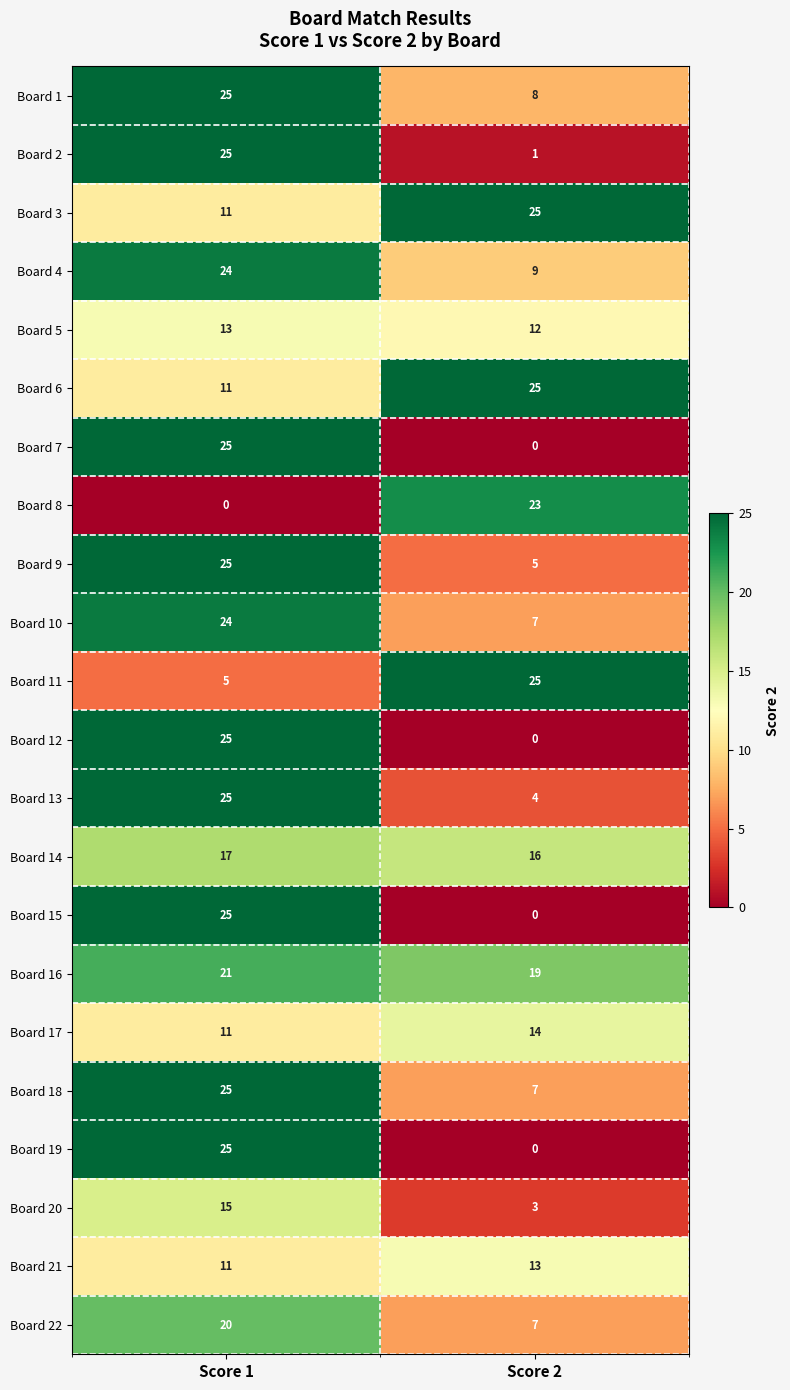

The value of Board 8 at Score 1 is -14. True or false?

False